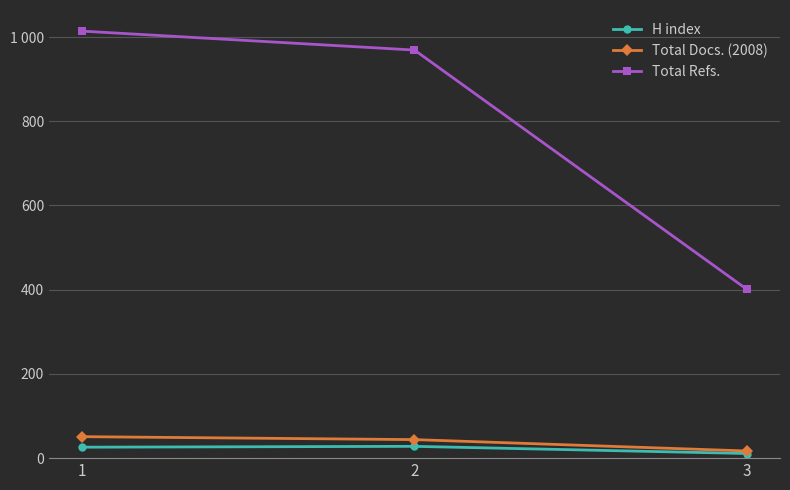

Is it true that Total Refs. equals 151 at 3?

False